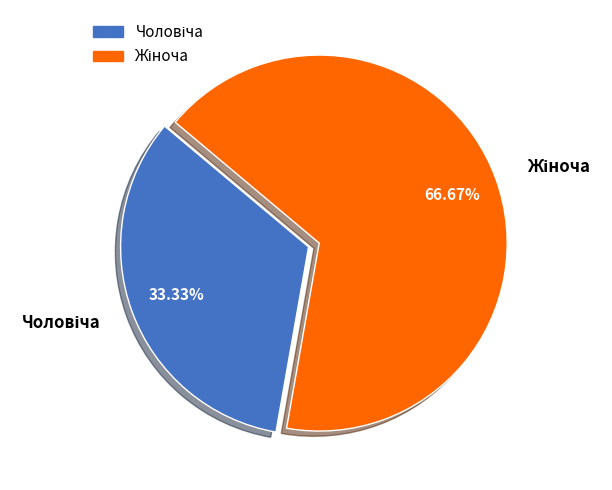

Count the number of slices in the pie.

2